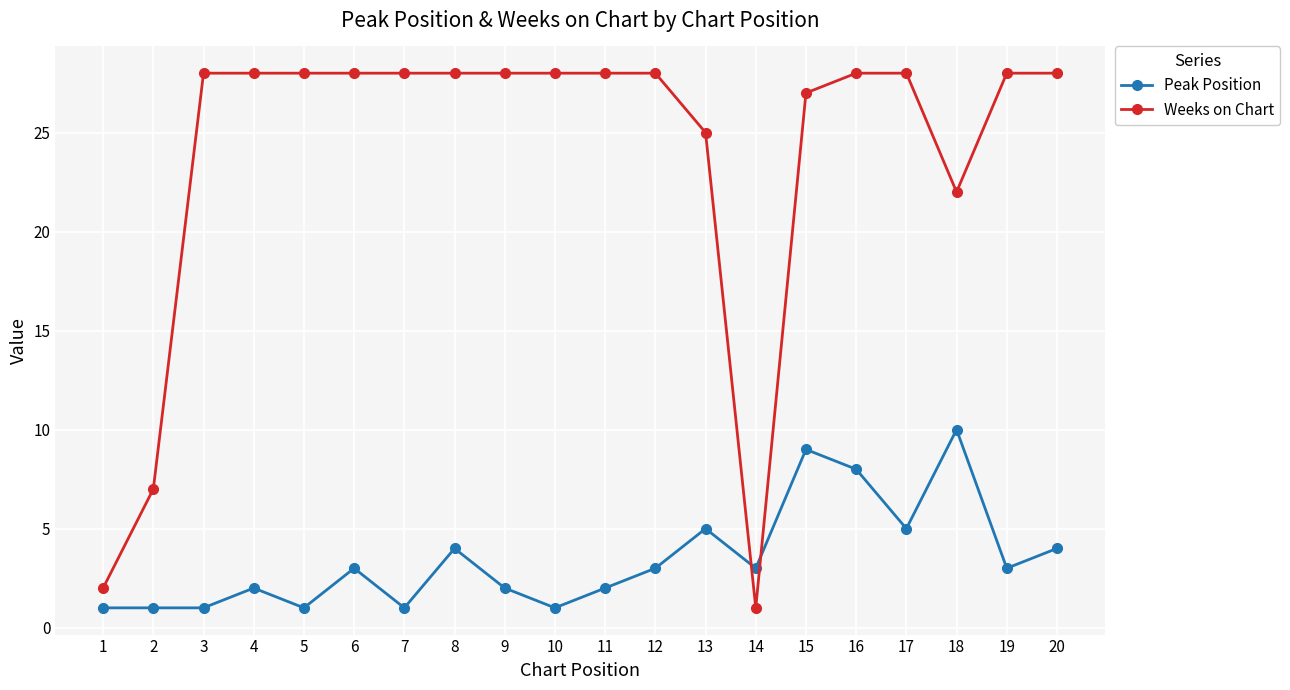

Rank the series at 19 from highest to lowest value.

Weeks on Chart, Peak Position